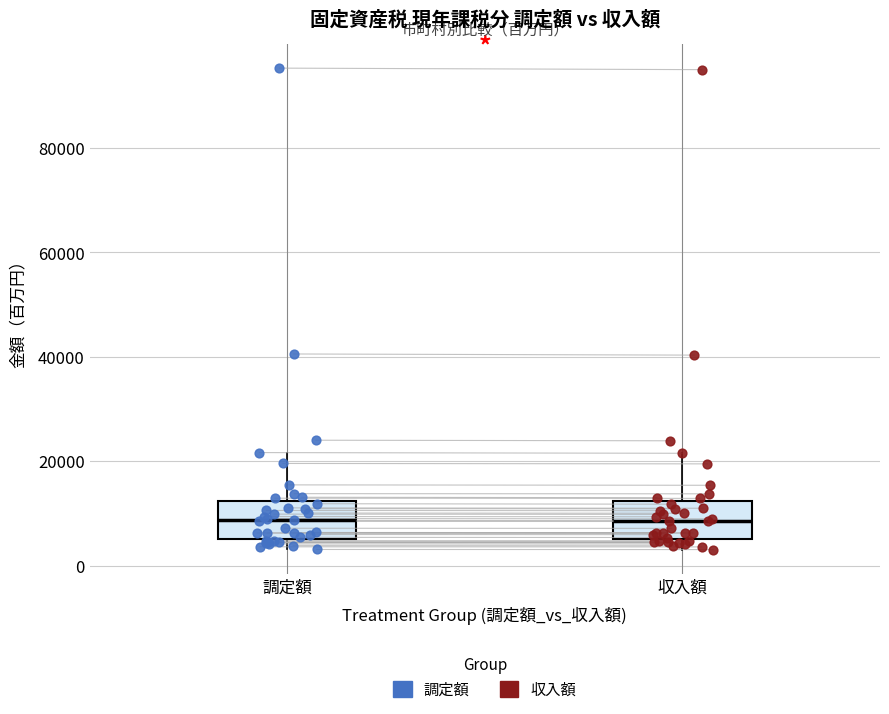

Where does the upper whisker of the box for 収入額 end on the y-axis? The values are not printed on the chart, so give them approximately, as read against the axis.

22000